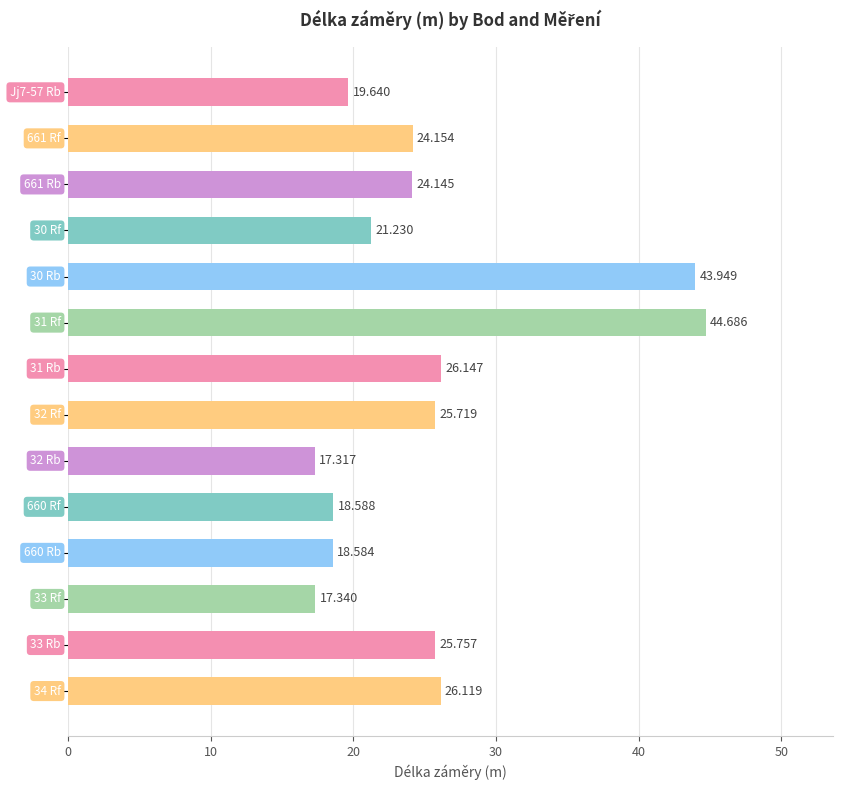

How many data points are less than 24?

6